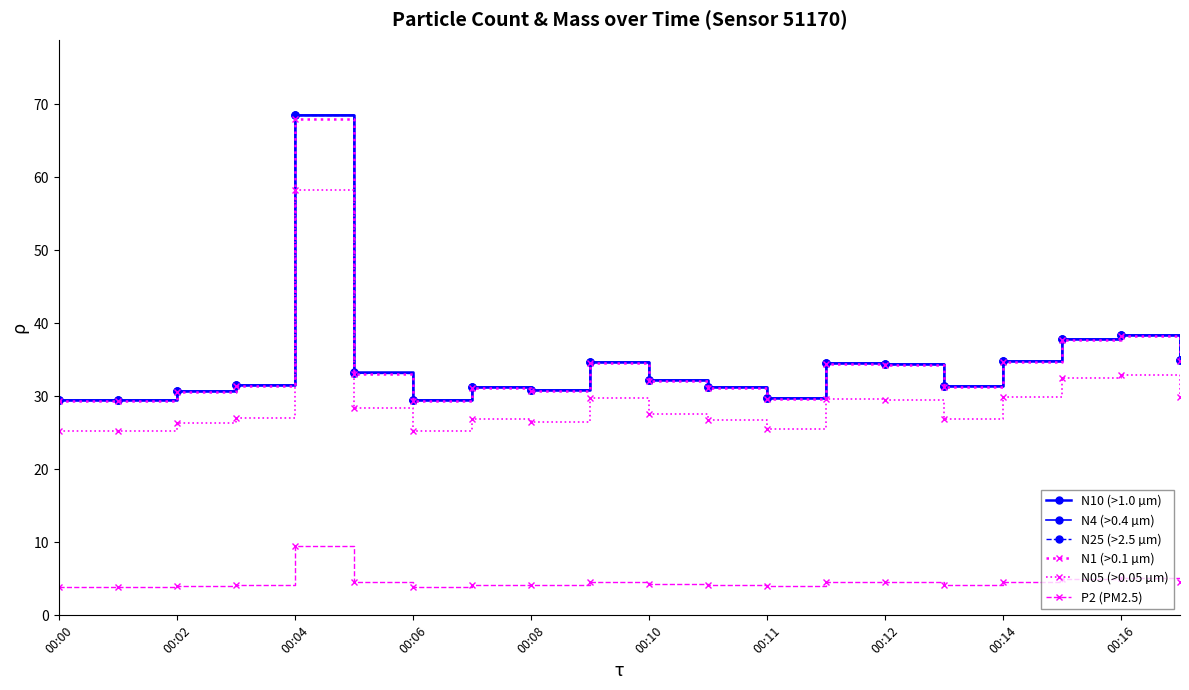

How many distinct data groups are displayed?

6